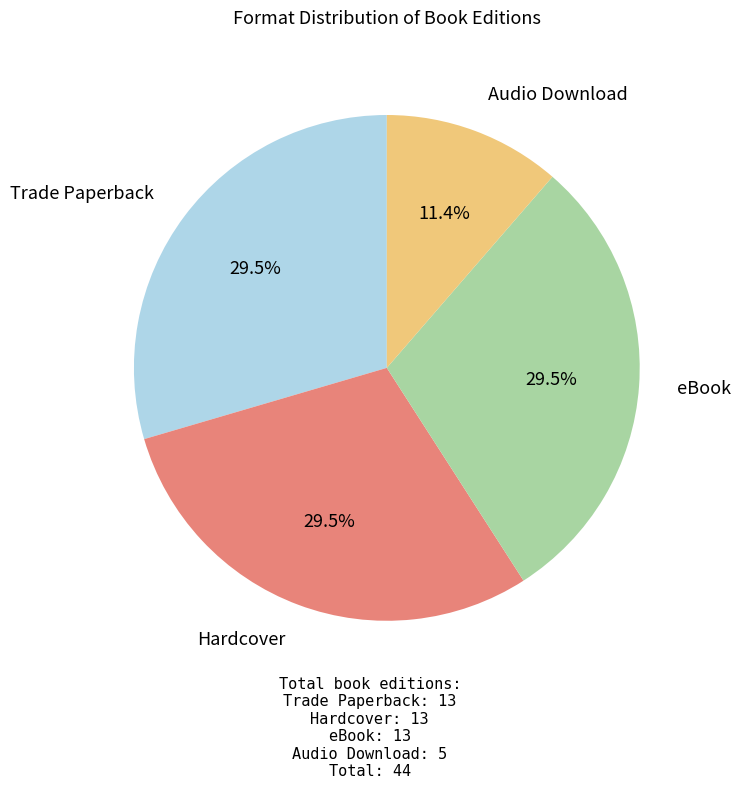

Which category has the smallest portion of the pie?

Audio Download